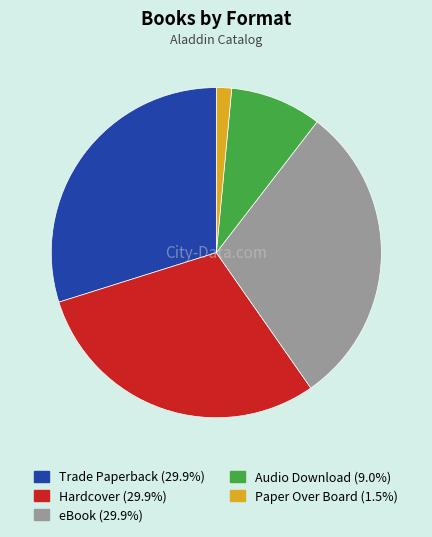

Which has a higher value, Trade Paperback or Audio Download?

Trade Paperback